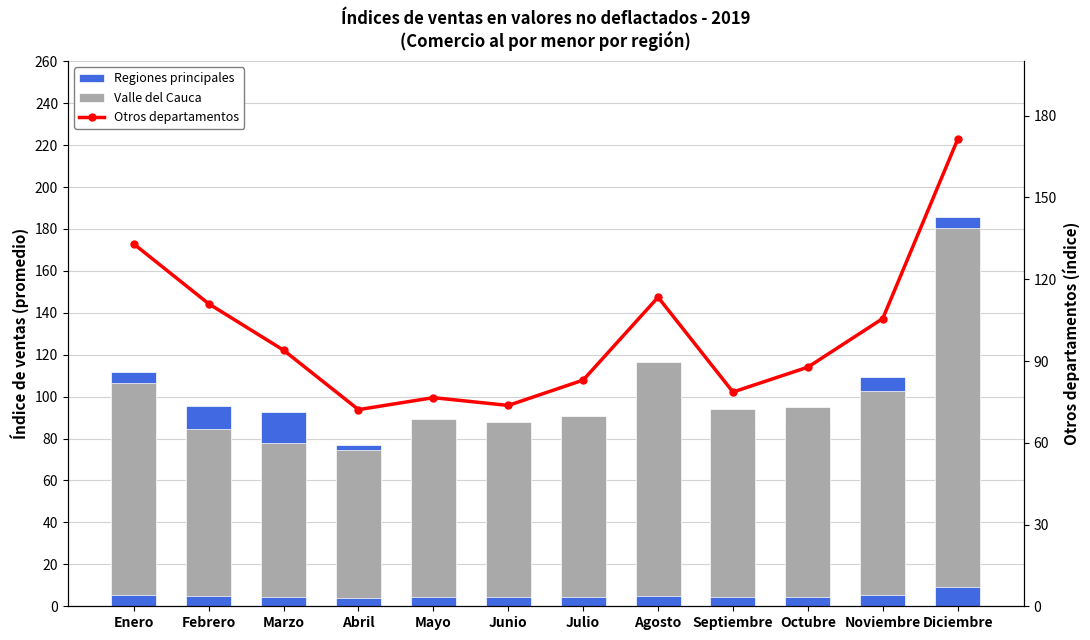

At how many categories does at least one series exceed 182?

1